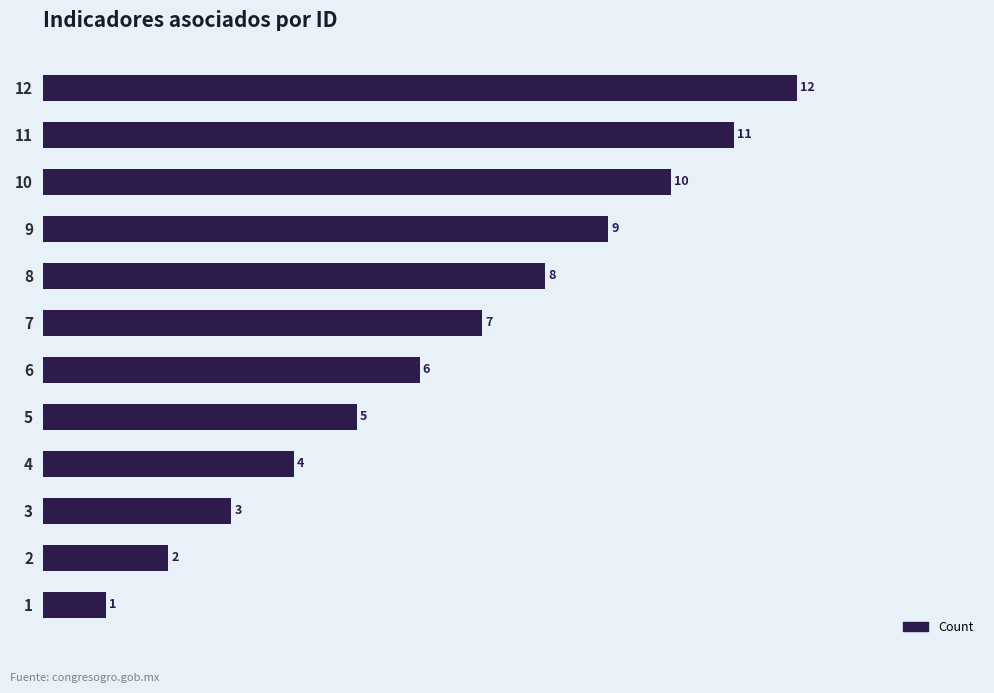

What is the maximum value shown in the chart?

12